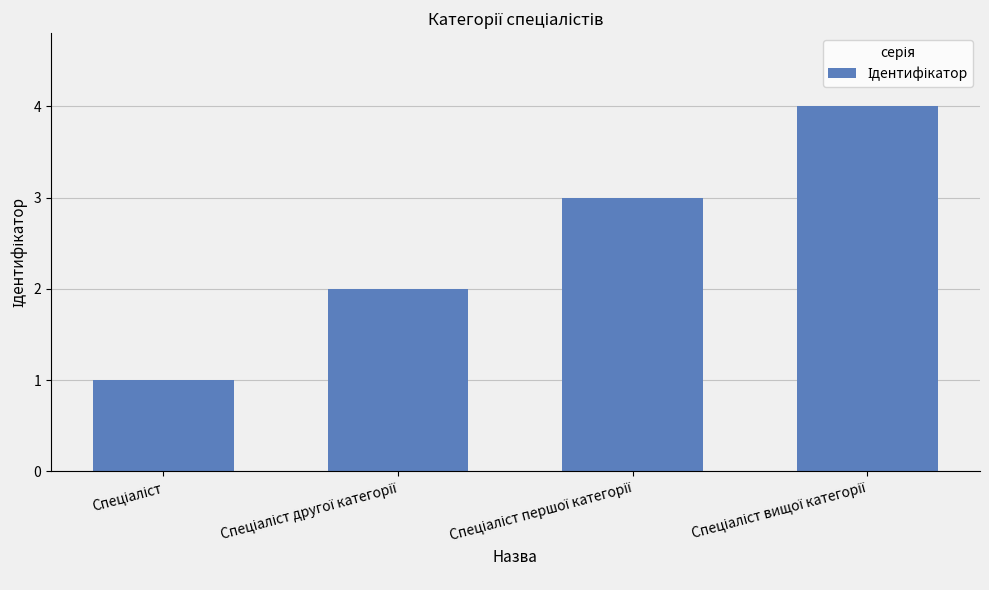

What is the difference between the maximum and minimum values?

3